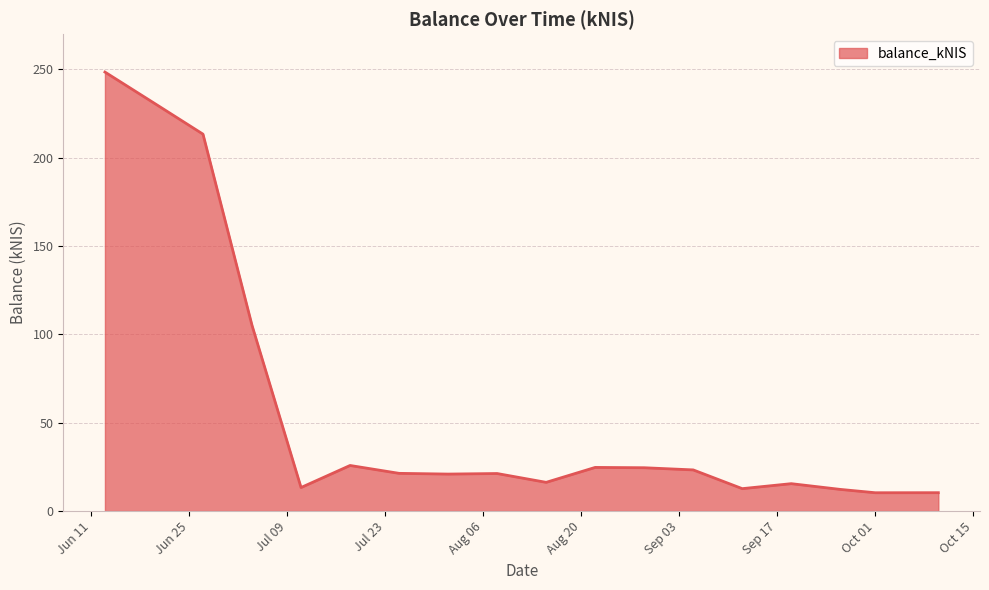

True or false: the data has more than 2 interior local peaks.

True